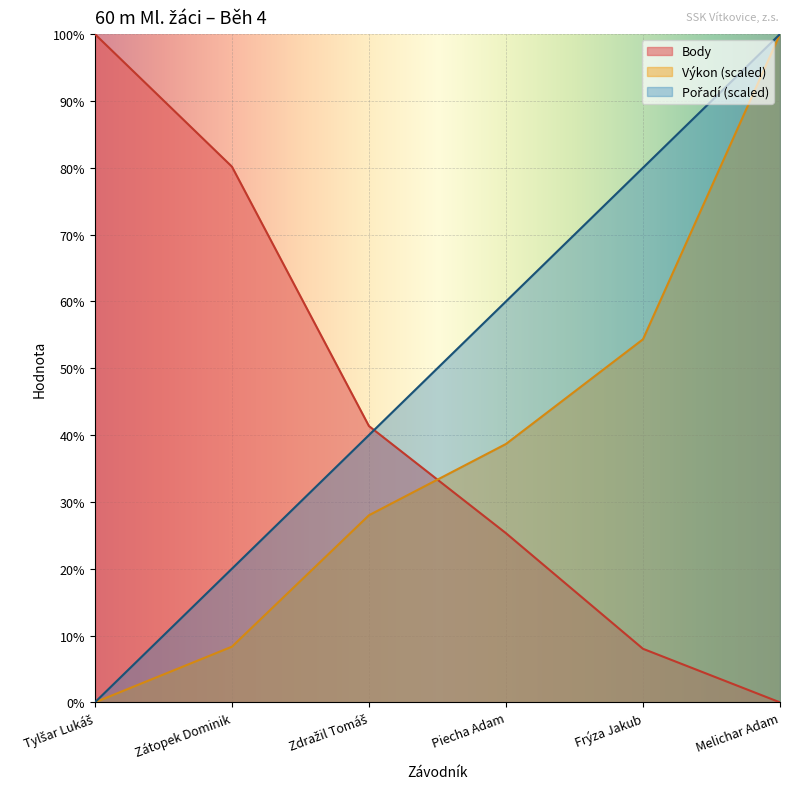

What is the average value of the Pořadí series?

50.0